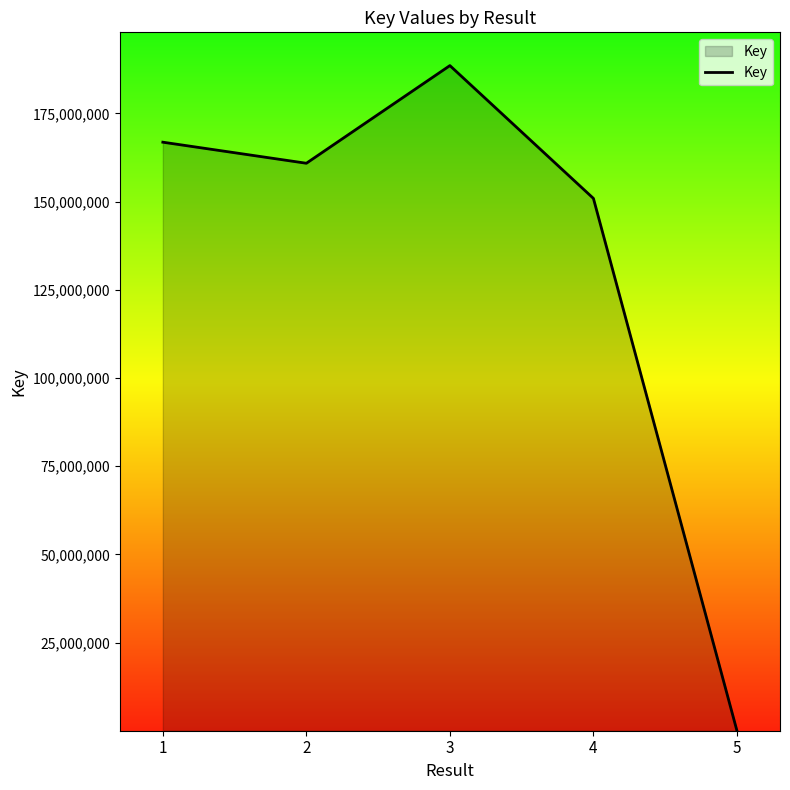

What is the difference between the maximum and minimum values?

188542473